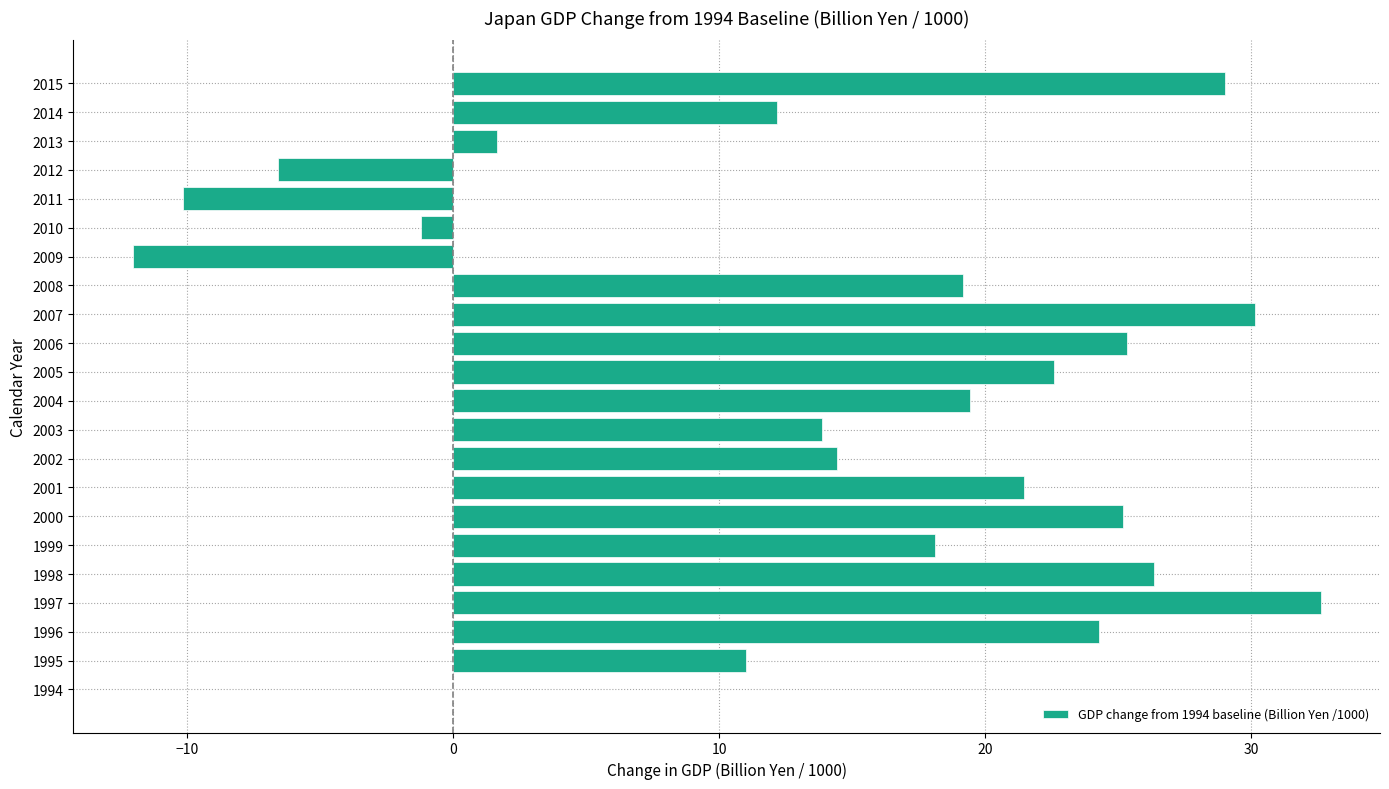

Count the number of categories in the chart.

22